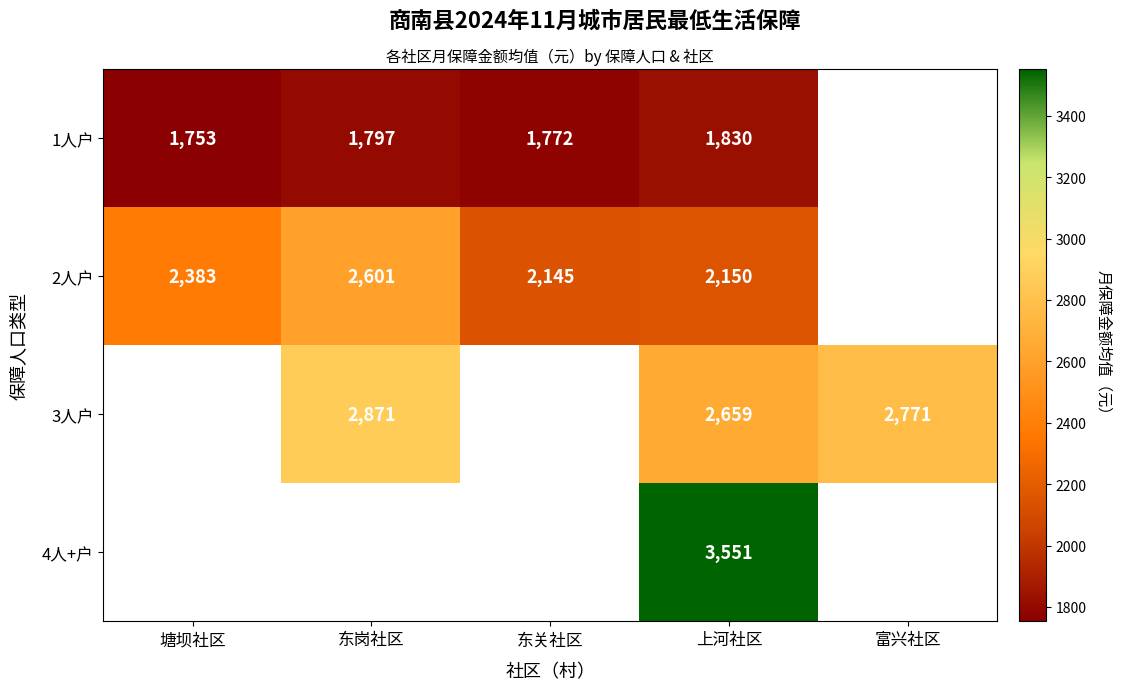

The 1人户 series shows 2904 at 东关社区. True or false?

False